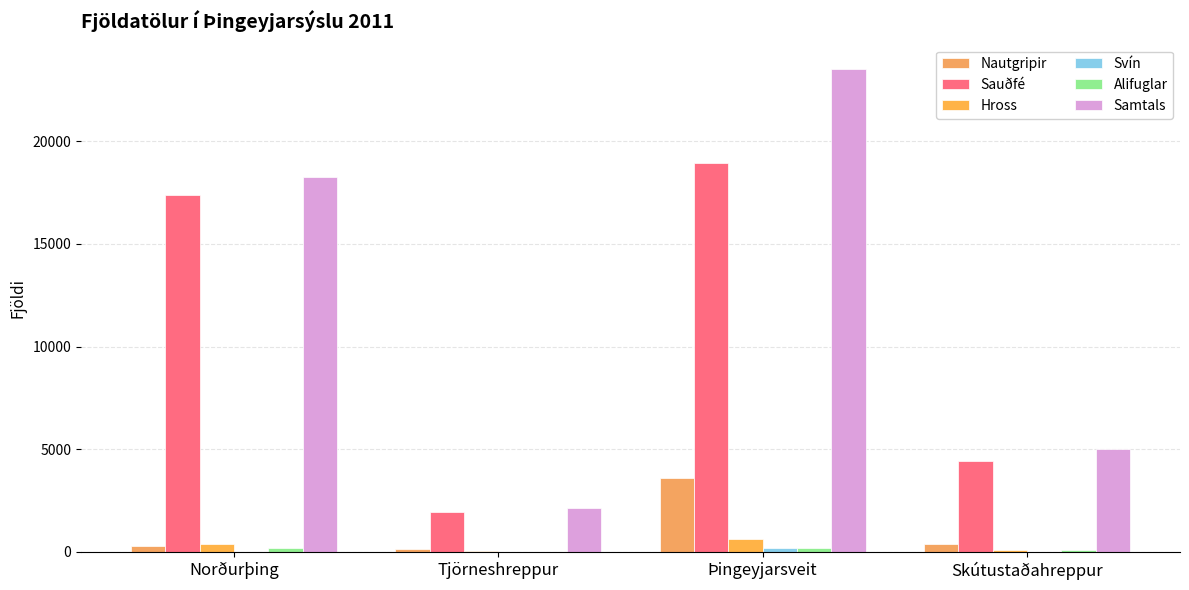

True or false: Alifuglar has a value of -120 at Tjörneshreppur.

False